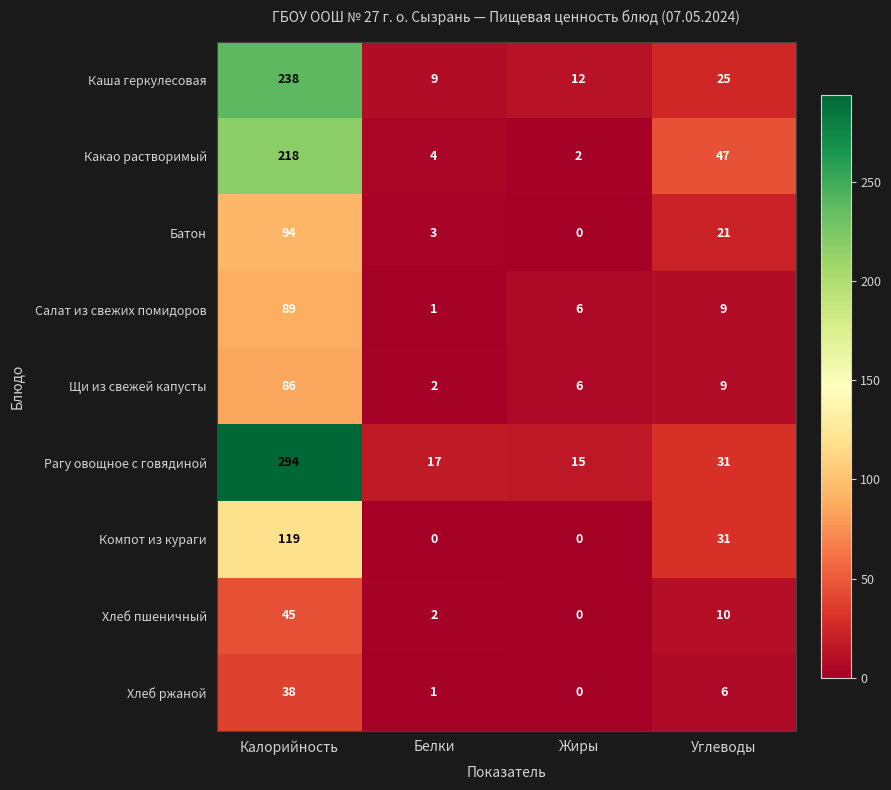

What is the difference between the Компот из кураги values at Жиры and Калорийность?

119